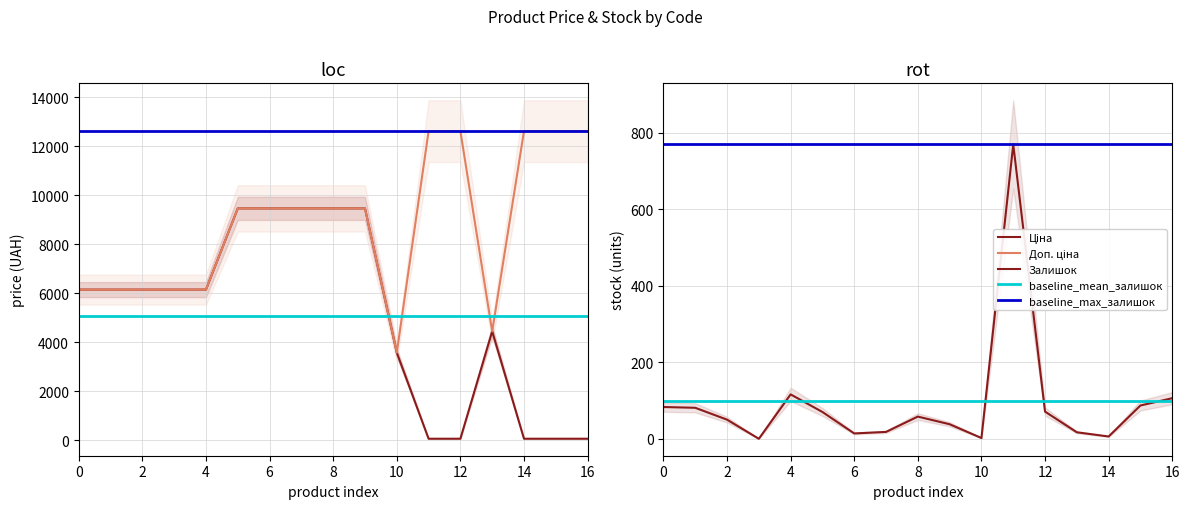

How many lines are shown in the chart?

3